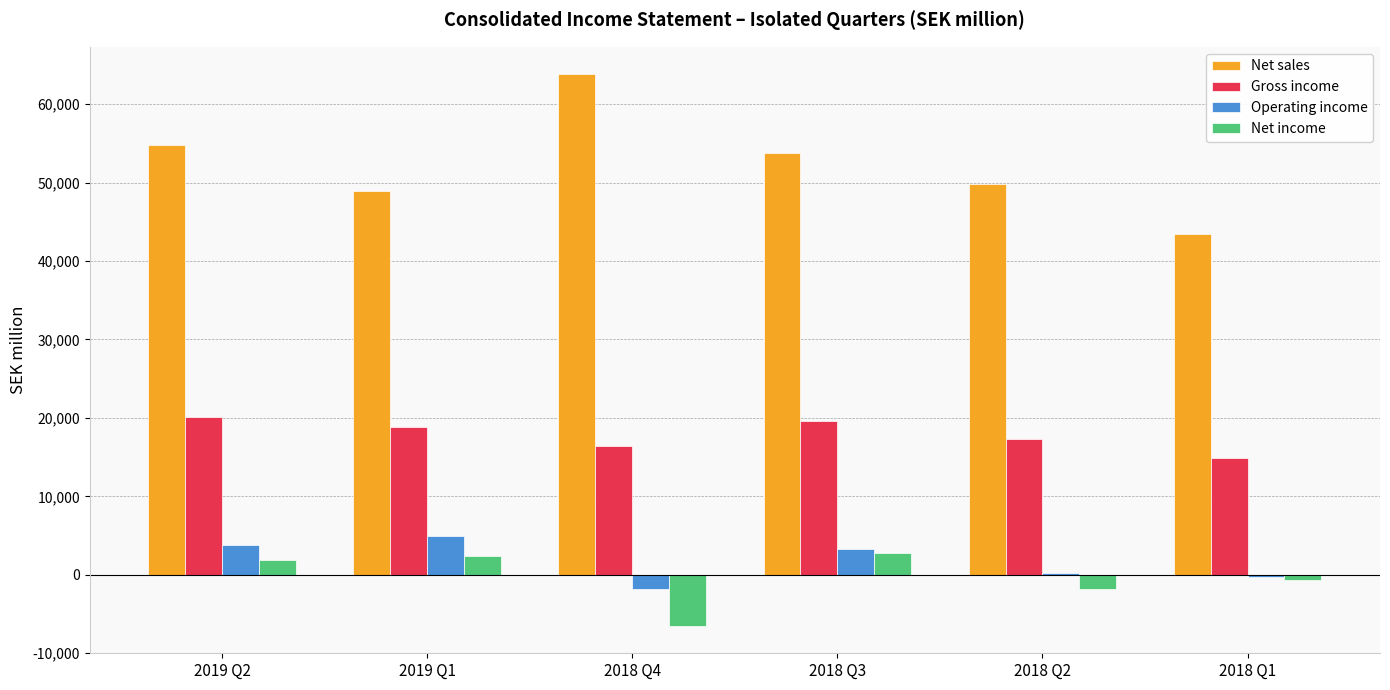

Are the bars horizontal?

No